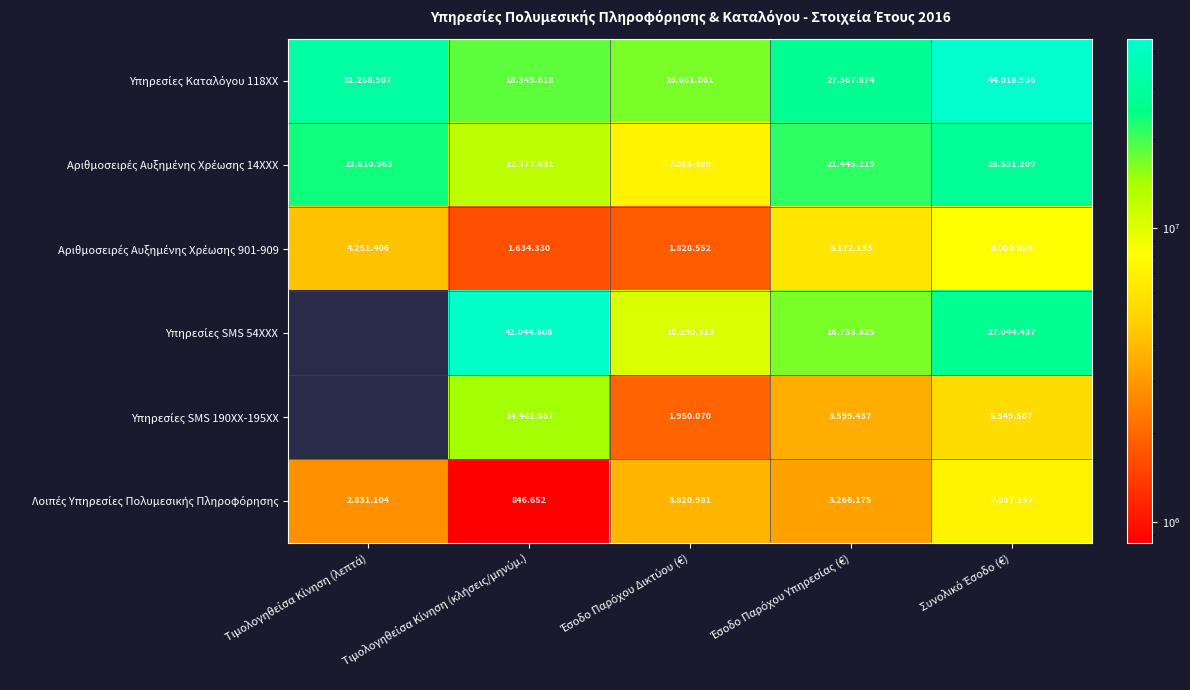

The Υπηρεσίες Καταλόγου 118XX series shows 31316075.3 at Τιμολογηθείσα Κίνηση (κλήσεις/μηνύμ.). True or false?

False